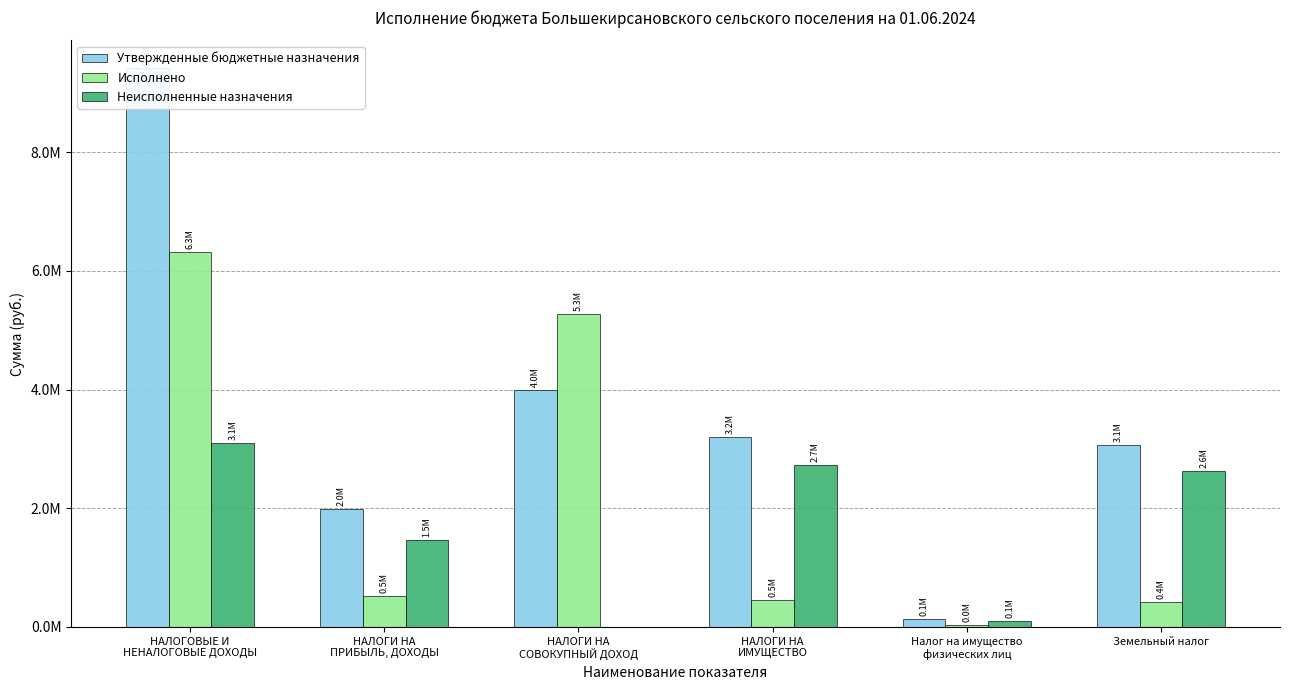

How many categories are shown in the chart?

6